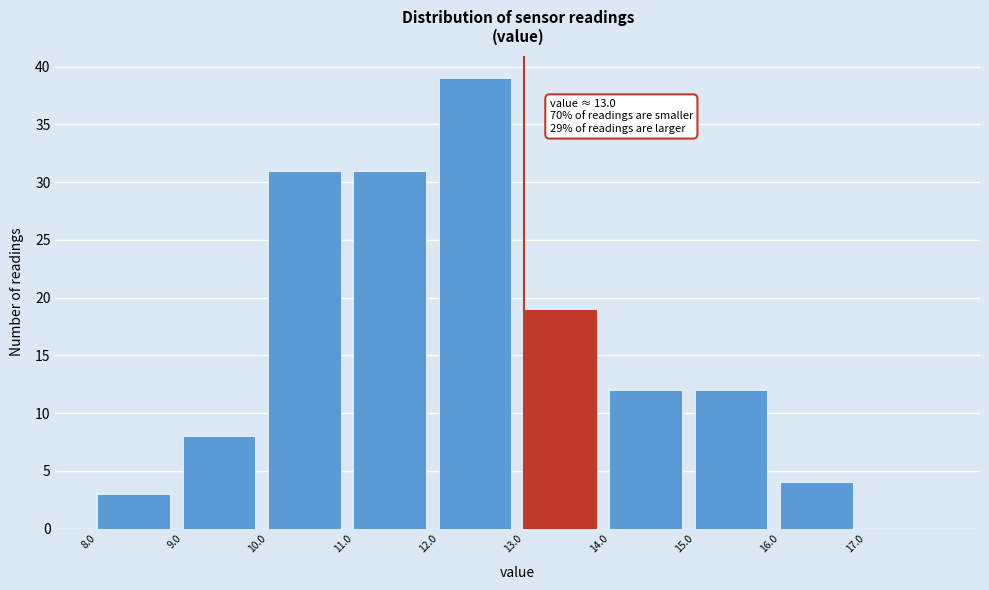

Over which range of the x-axis is the bar tallest?

12 to 13